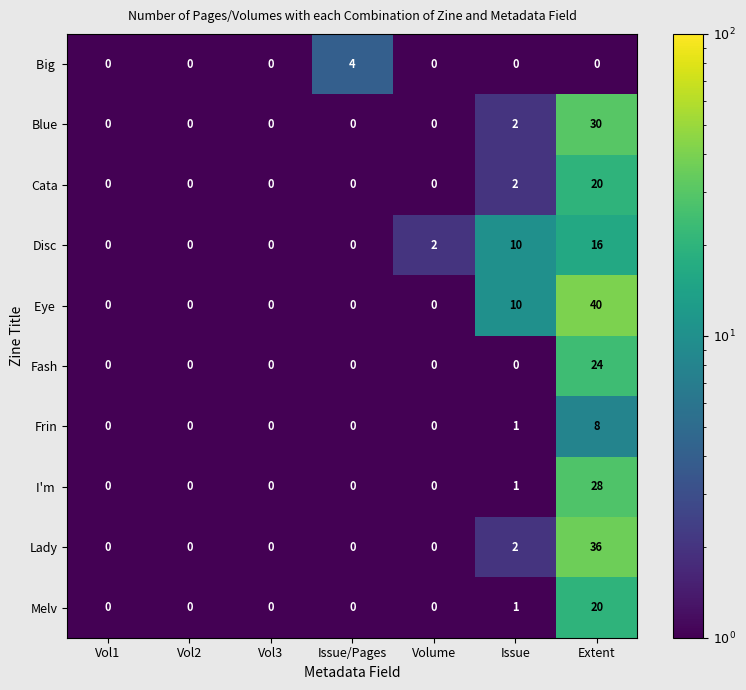

What is the total value across all series at Extent?

222